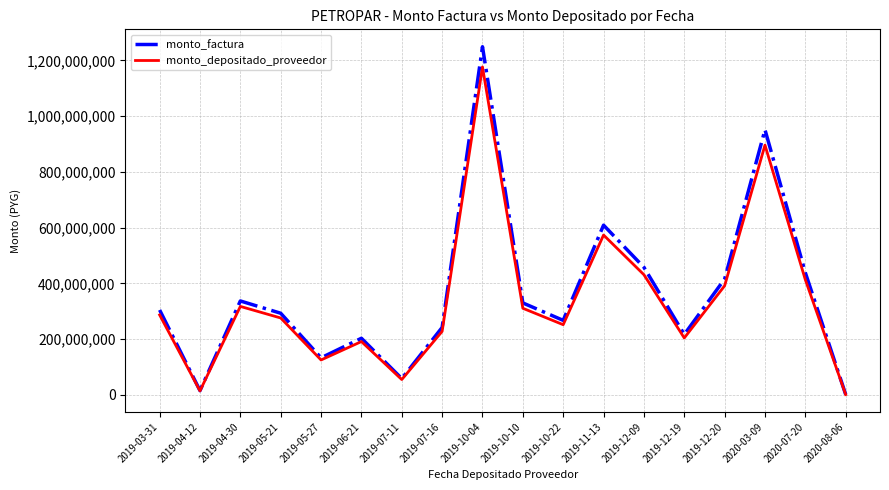

Is it true that monto_depositado_proveedor equals 228070734 at 2019-07-16?

True